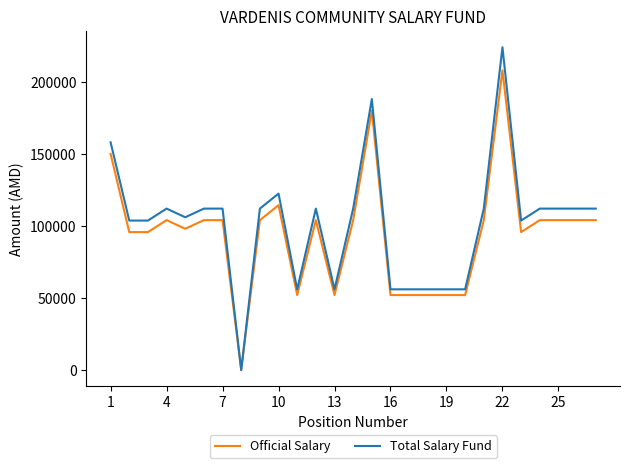

What is the average value of the Total Salary Fund series?

101241